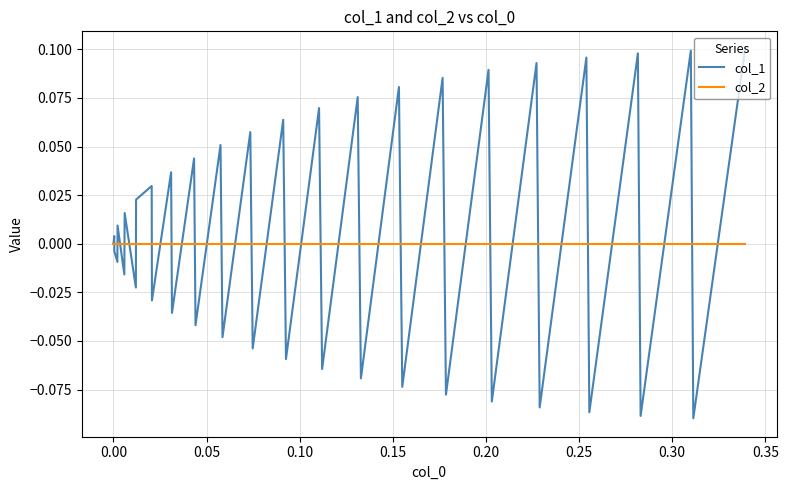

Which series has the widest spread of values?

col_1